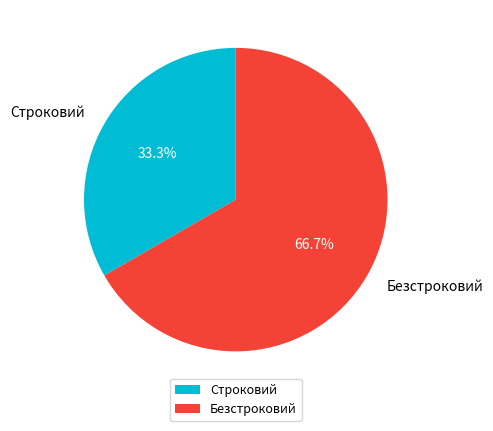

To the nearest percent, what portion does Строковий represent?

33%